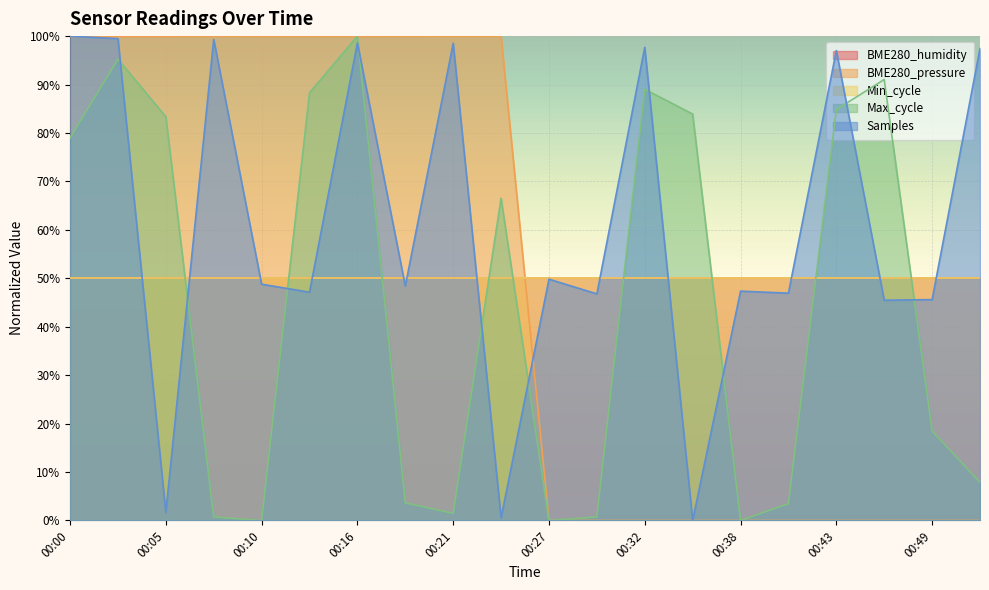

At how many categories does at least one series exceed 38?

20